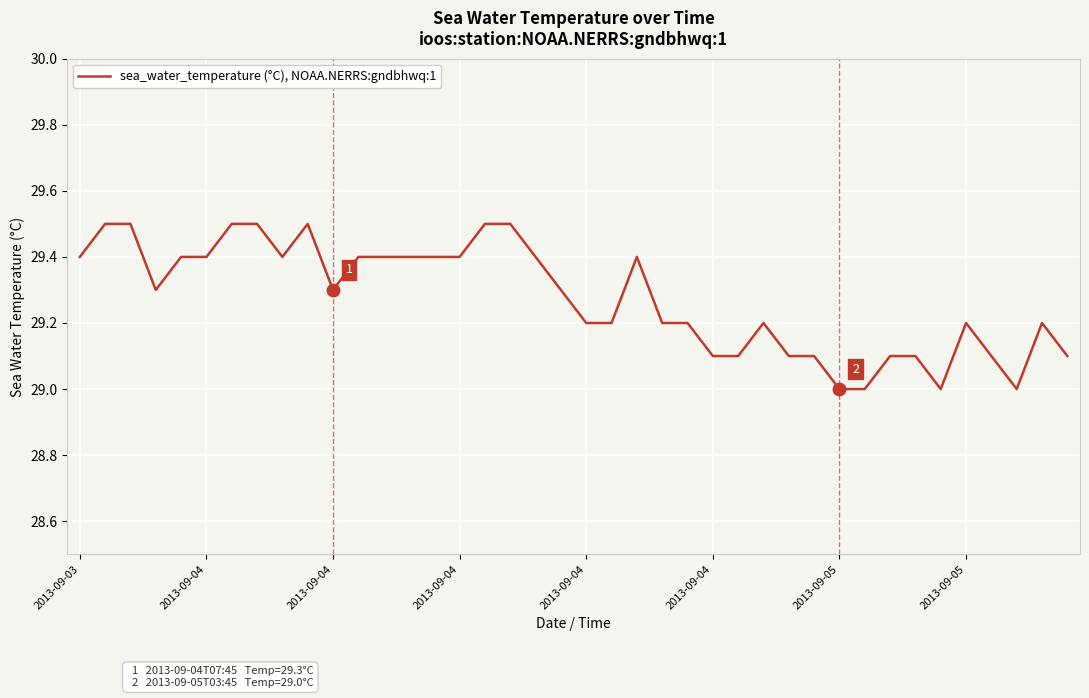

What is the difference between the maximum and minimum values?

0.5